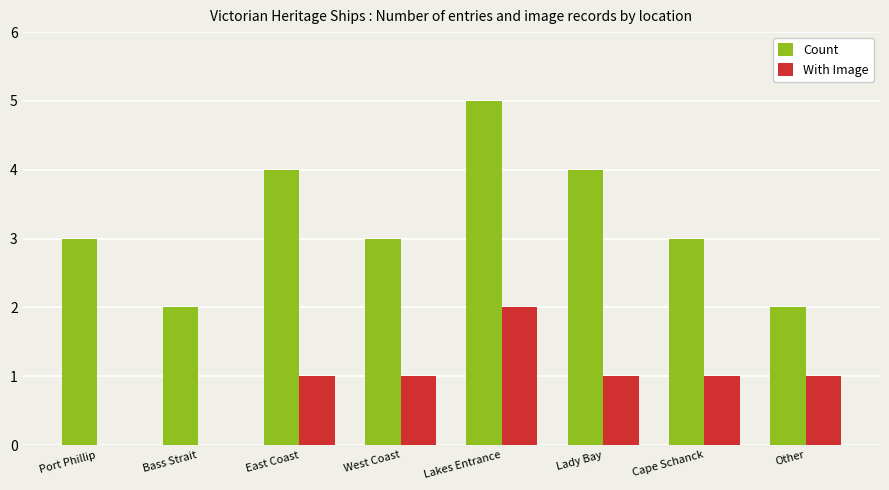

How many categories are shown in the chart?

8